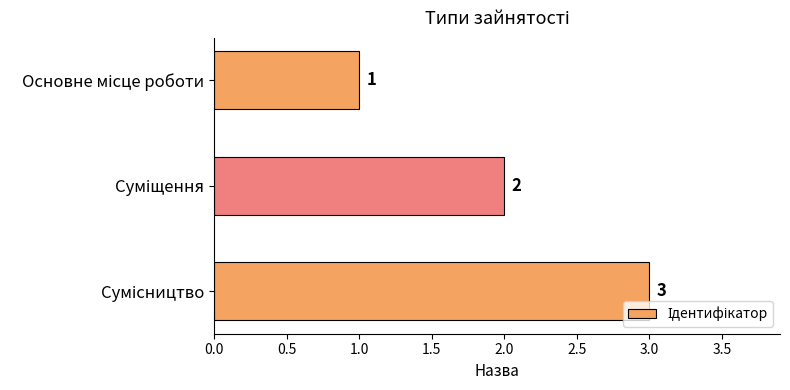

How many values are between 1 and 3?

3